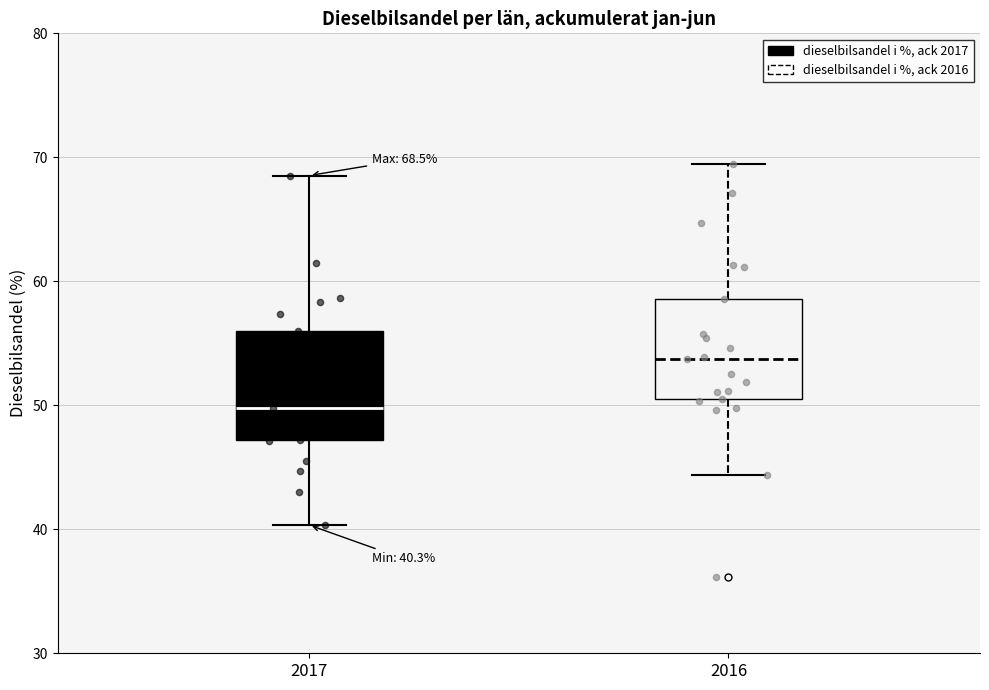

Which box has the lowest median line?

2017